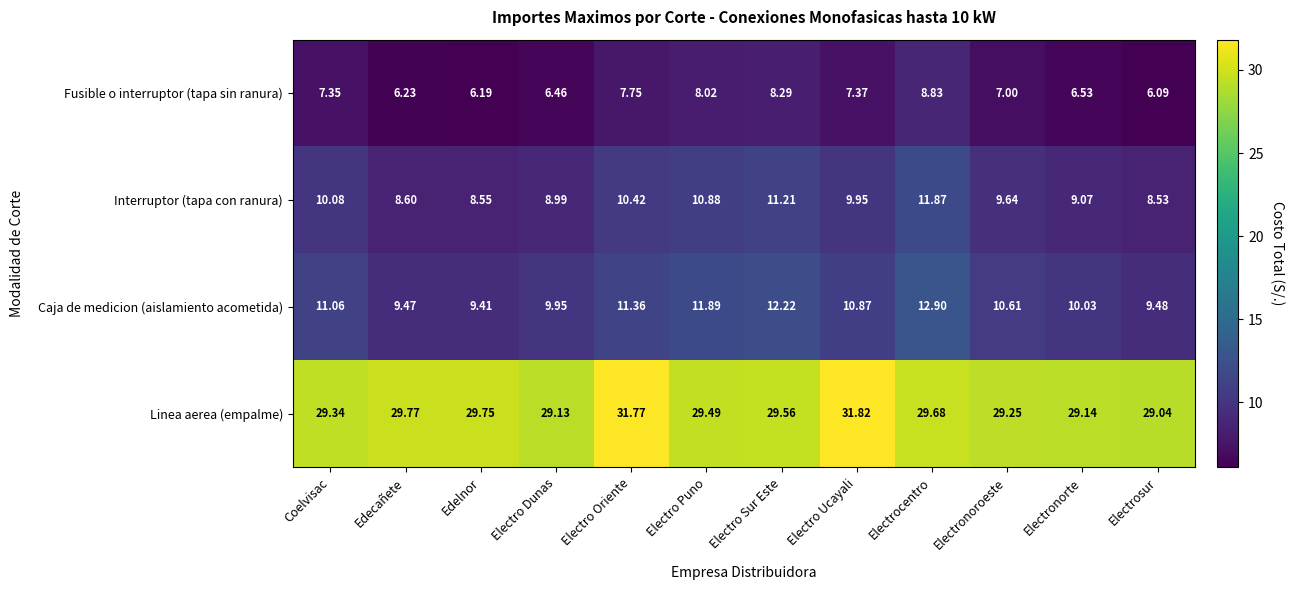

Which category has the highest value in the Fusible o interruptor (tapa sin ranura) series?

Electrocentro